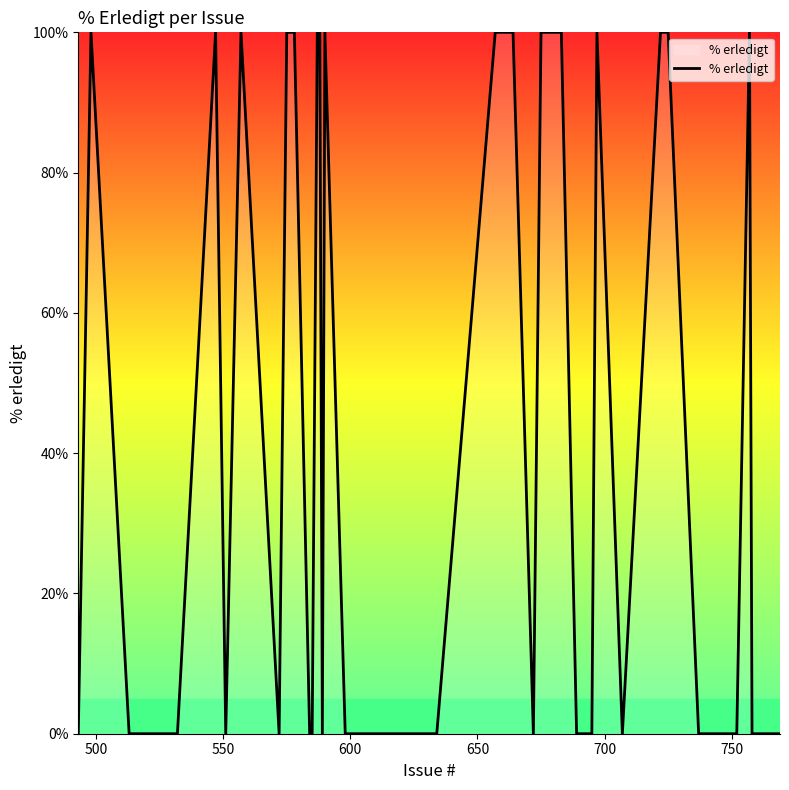

What is the difference between the maximum and minimum values?

100